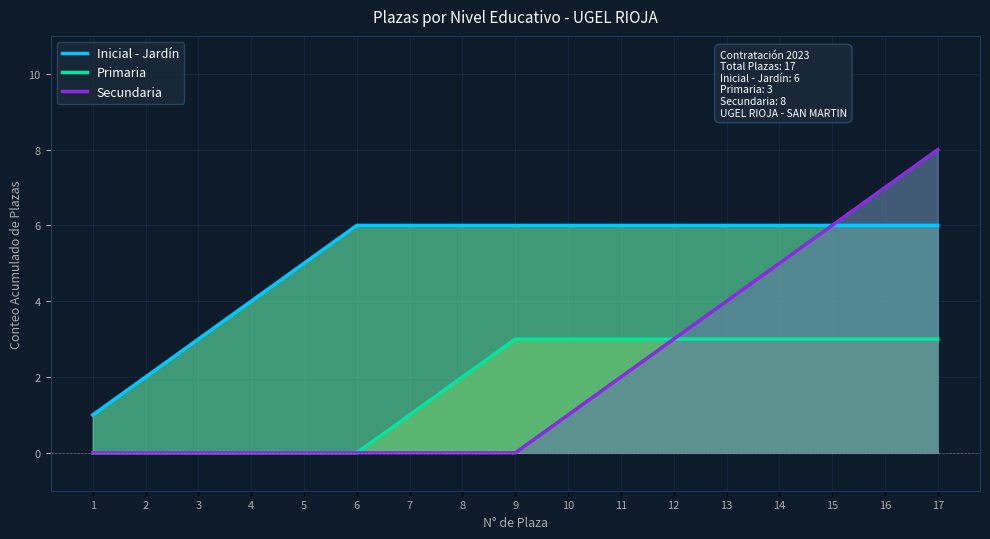

Reading right to left, what are all the values shown in this chart?

Inicial - Jardín: 17=6	16=6	15=6	14=6	13=6	12=6	11=6	10=6	9=6	8=6	7=6	6=6	5=5	4=4	3=3	2=2	1=1
Primaria: 17=3	16=3	15=3	14=3	13=3	12=3	11=3	10=3	9=3	8=2	7=1	6=0	5=0	4=0	3=0	2=0	1=0
Secundaria: 17=8	16=7	15=6	14=5	13=4	12=3	11=2	10=1	9=0	8=0	7=0	6=0	5=0	4=0	3=0	2=0	1=0